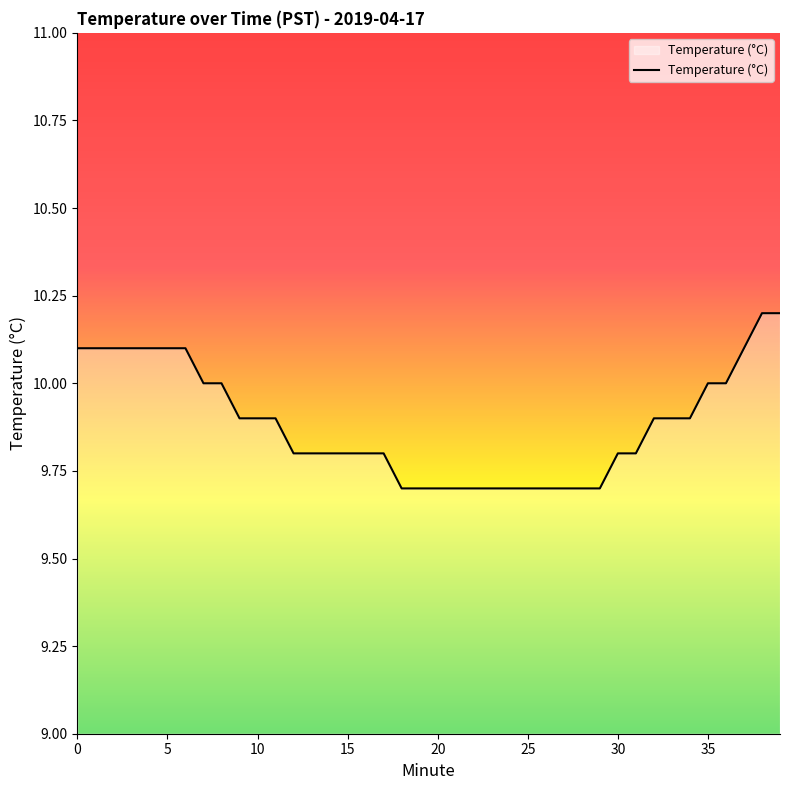

What is the difference between the maximum and minimum values?

0.5